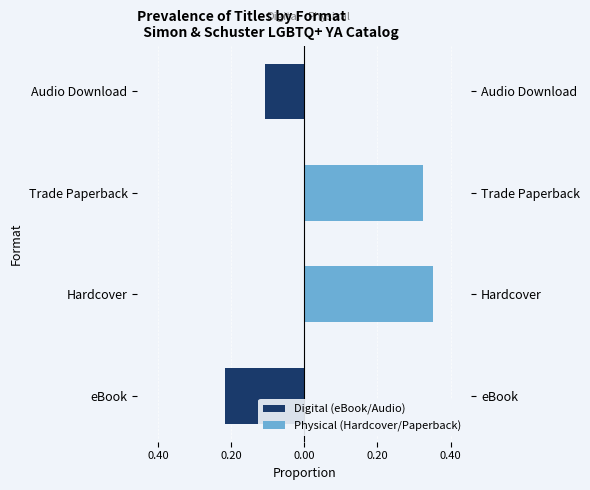

Rank the series by their average value, from lowest to highest.

Digital (eBook/Audio), Physical (Hardcover/Paperback)